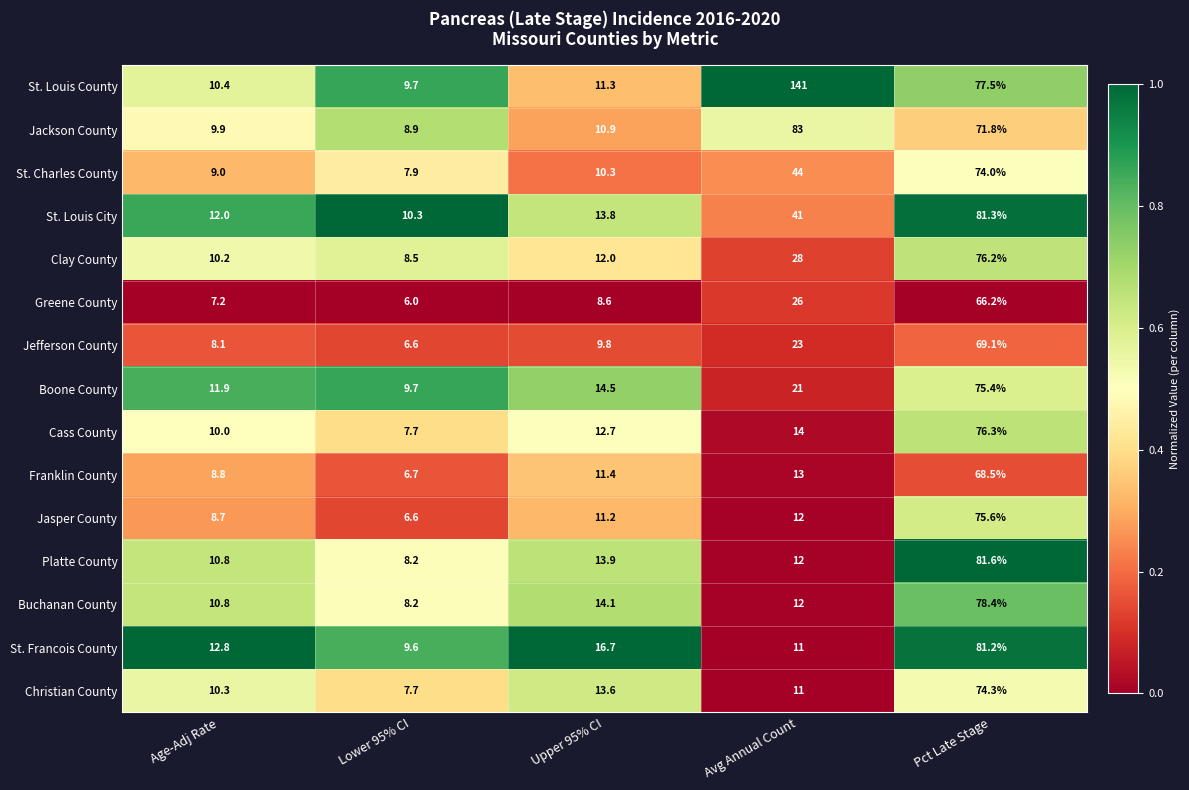

What is the sum of the Jackson County values at Lower 95% CI and Avg Annual Count?

91.9